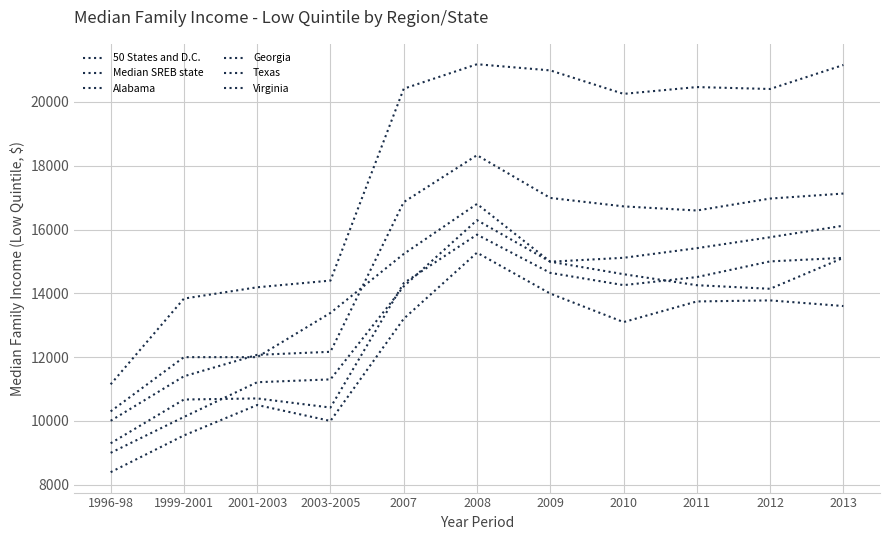

What is the difference between the maximum and minimum values in the 50 States and D.C. series?

8326.0